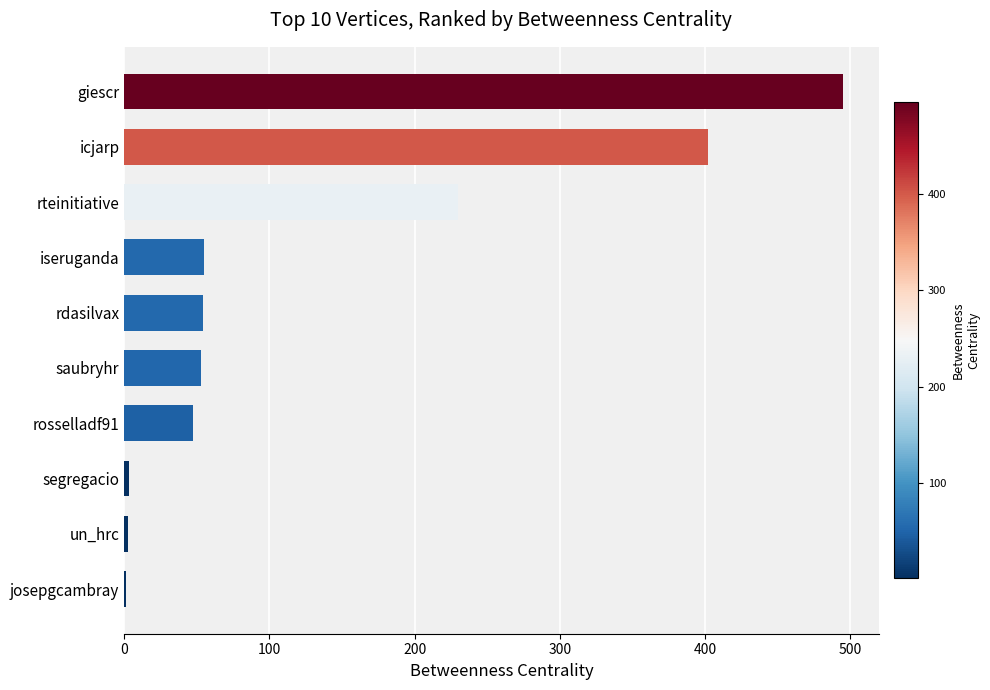

Which has a higher value, josepgcambray or giescr?

giescr